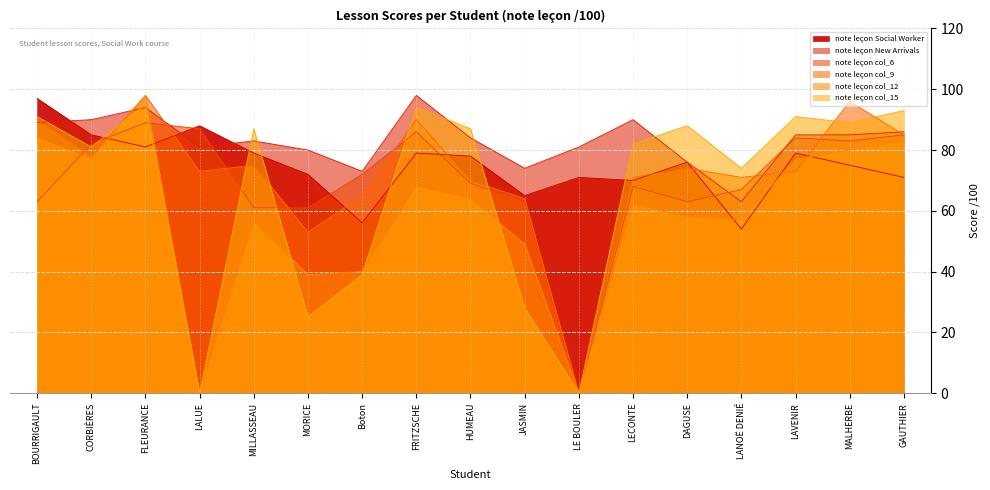

What is the spread (max minus min) of values at FLEURANCE?

17